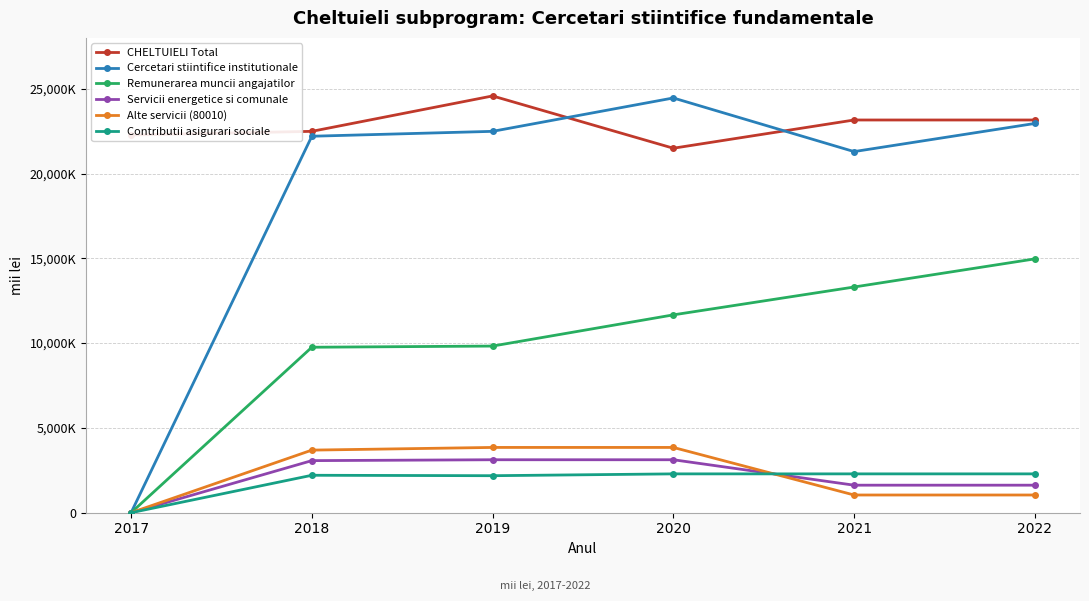

At which category does Cercetari stiintifice institutionale reach its first local peak?

2020